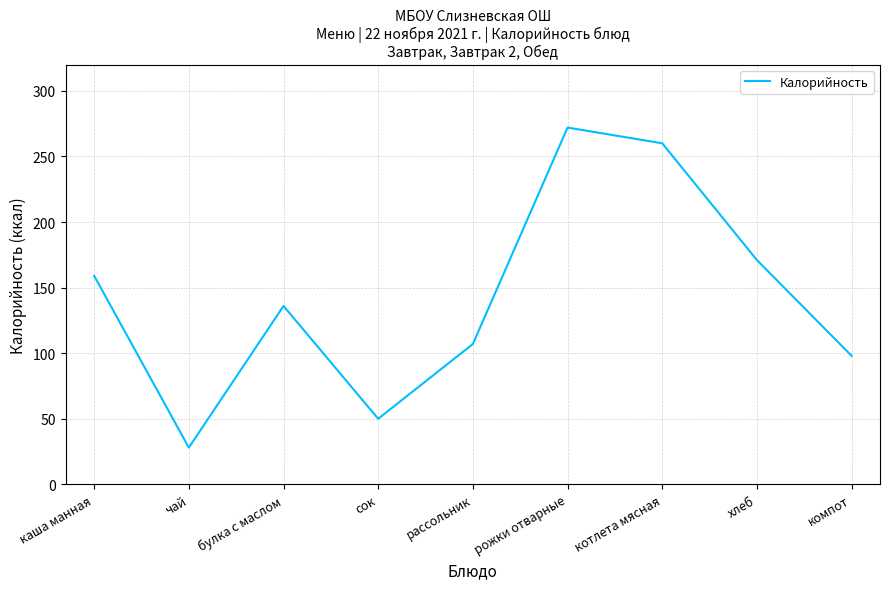

What is the approximate value at рассольник?

107